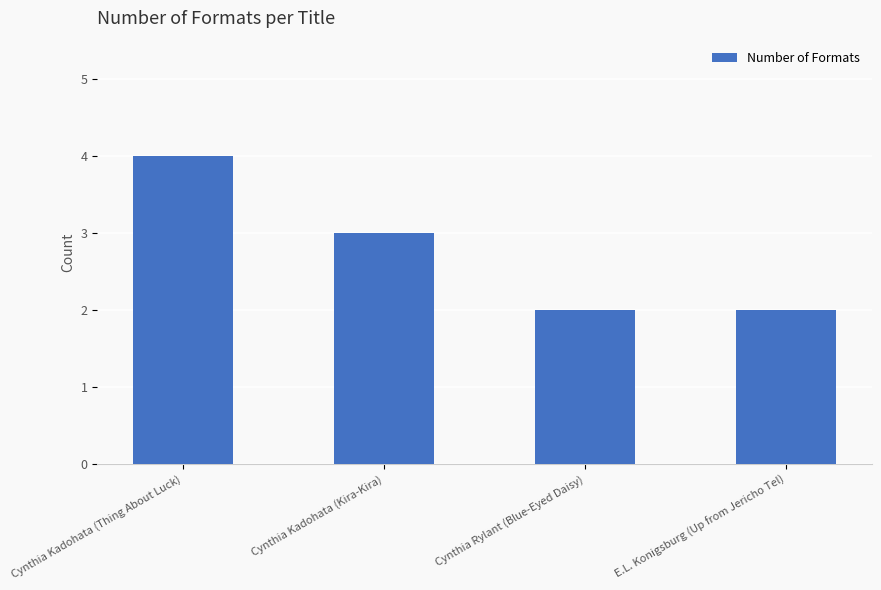

Where is the data nearest to the value 3?

Cynthia Kadohata (Kira-Kira)